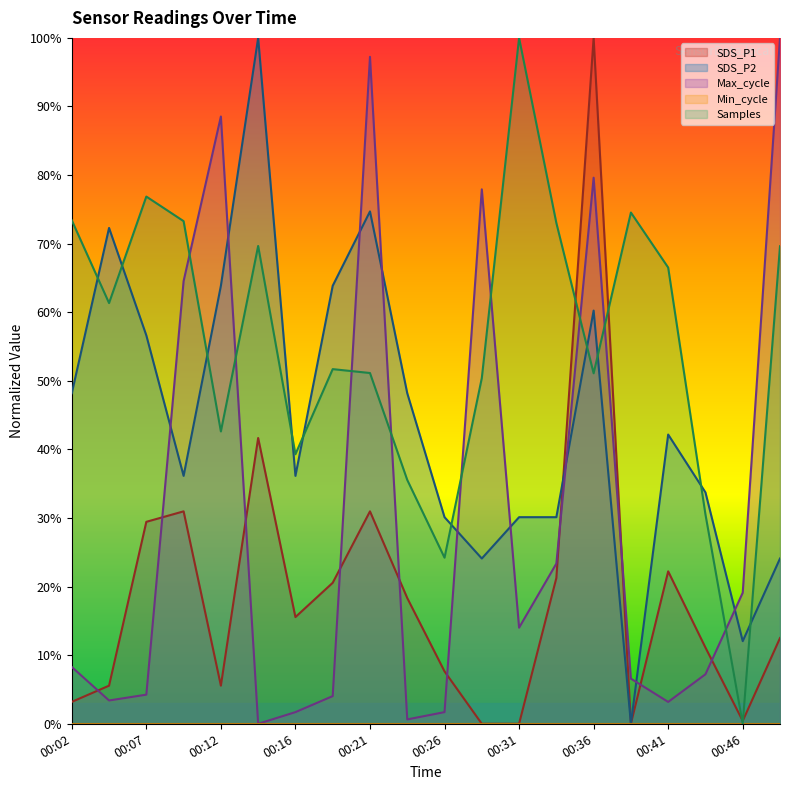

Where do Max_cycle and SDS_P1 first cross each other?

00:02 and 00:04